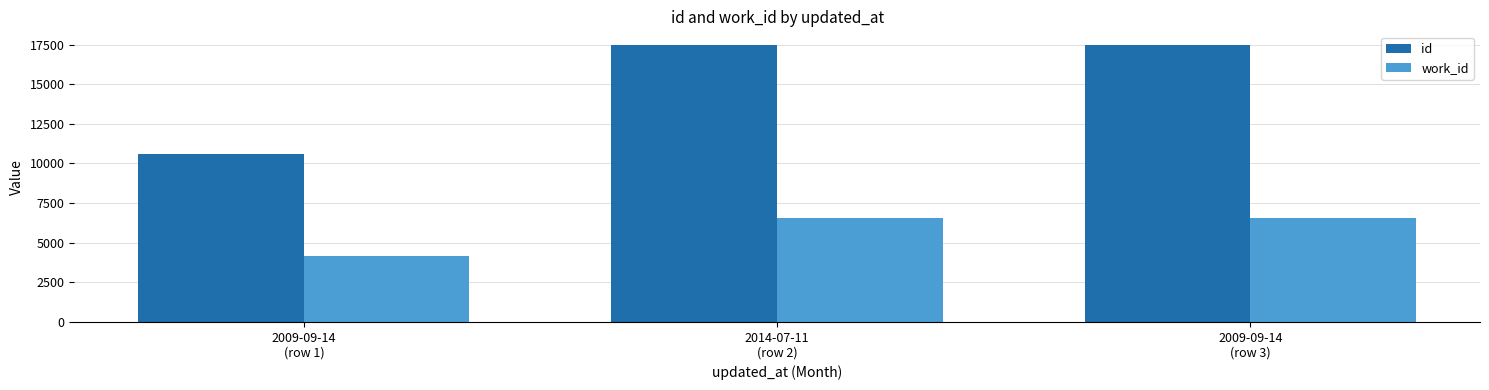

What is the minimum value for id?

10605